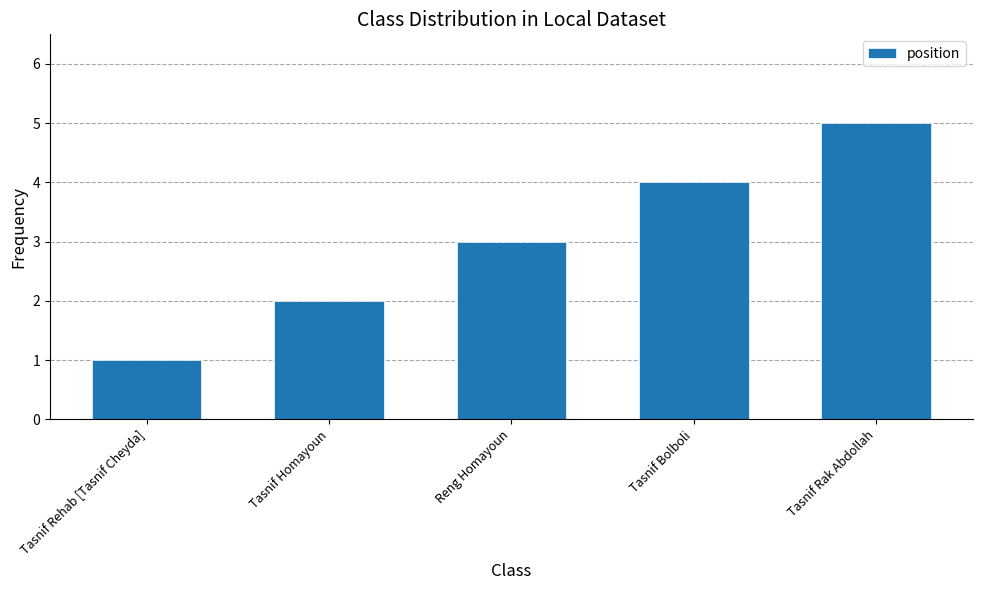

Is it true that the value at Reng Homayoun is 1?

False